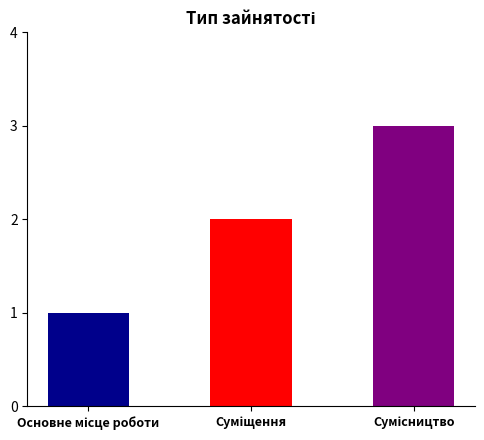

What is the sum of all values?

6